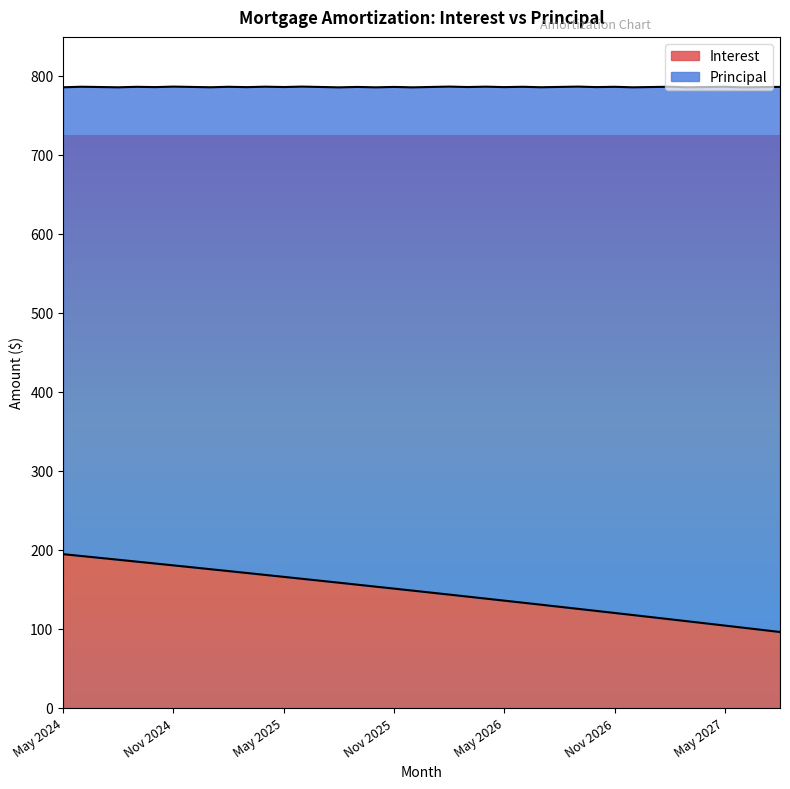

Rank the categories by value from highest to lowest.

May 2024, Jun 2024, Jul 2024, Aug 2024, Sep 2024, Oct 2024, Nov 2024, Dec 2024, Jan 2025, Feb 2025, Mar 2025, Apr 2025, May 2025, Jun 2025, Jul 2025, Aug 2025, Sep 2025, Oct 2025, Nov 2025, Dec 2025, Jan 2026, Feb 2026, Mar 2026, Apr 2026, May 2026, Jun 2026, Jul 2026, Aug 2026, Sep 2026, Oct 2026, Nov 2026, Dec 2026, Jan 2027, Feb 2027, Mar 2027, Apr 2027, May 2027, Jun 2027, Jul 2027, Aug 2027